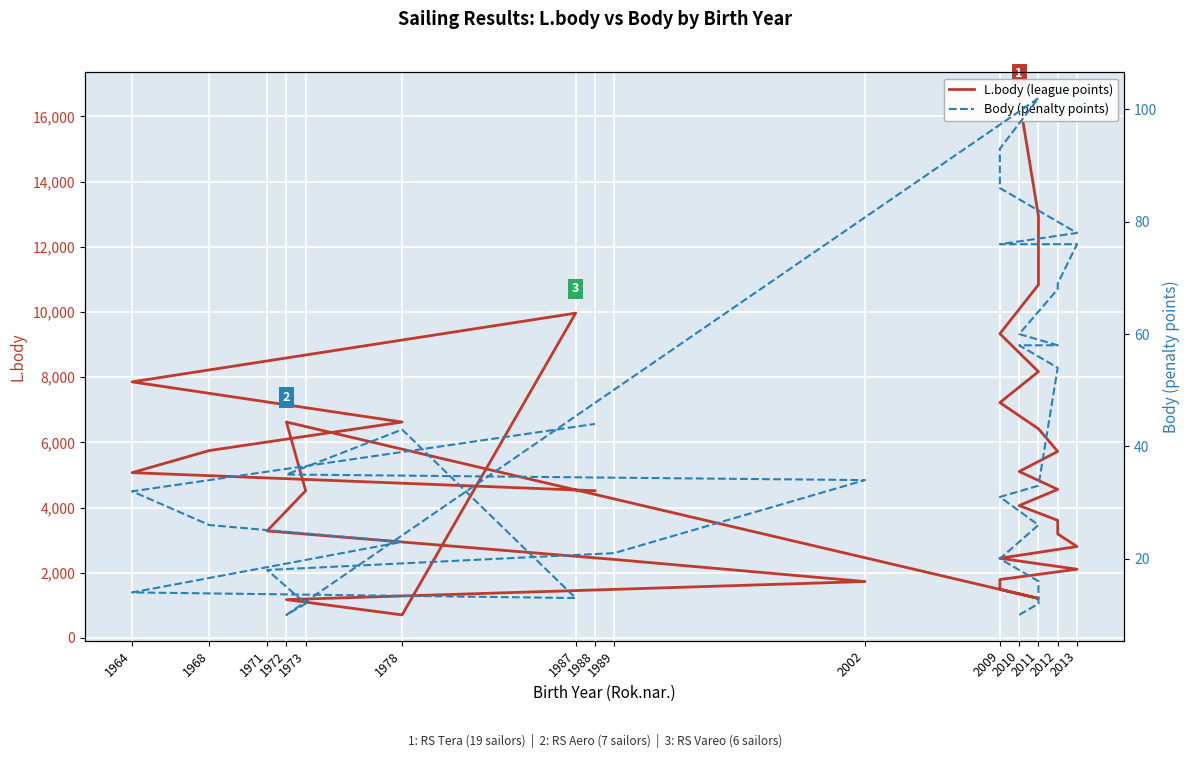

At how many categories does at least one series exceed 9273?

5